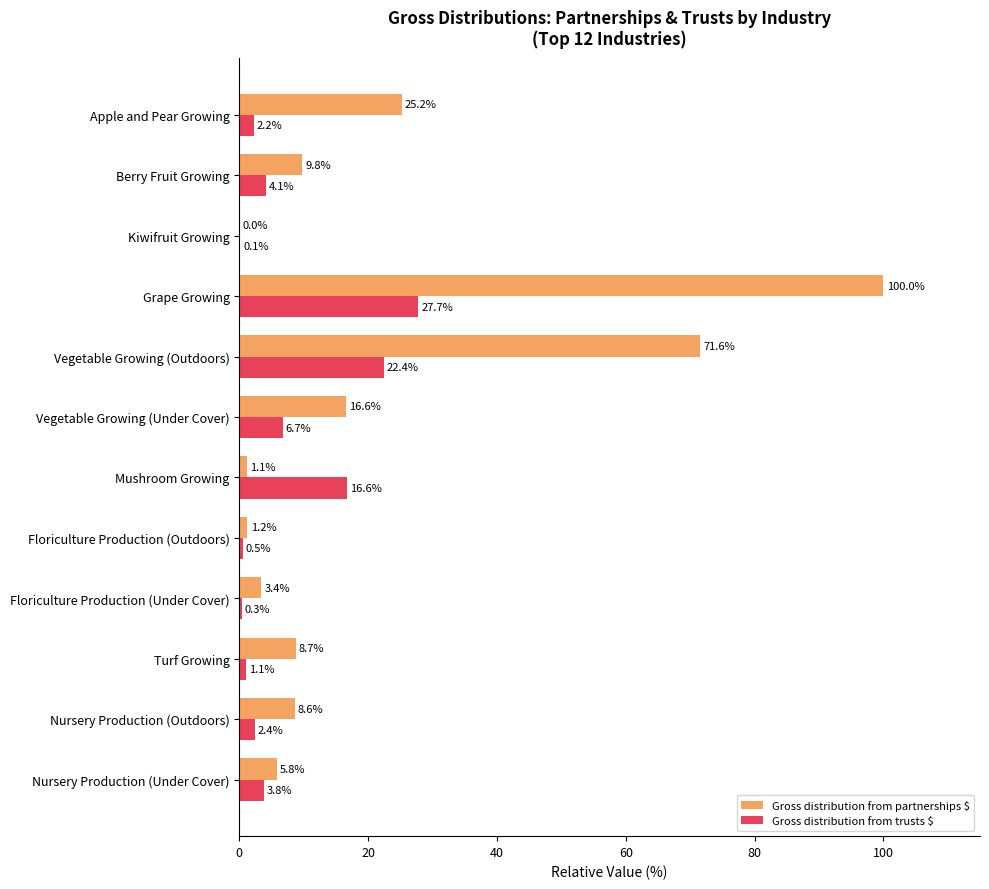

What are all the series names shown in the legend?

Gross distribution from partnerships $, Gross distribution from trusts $